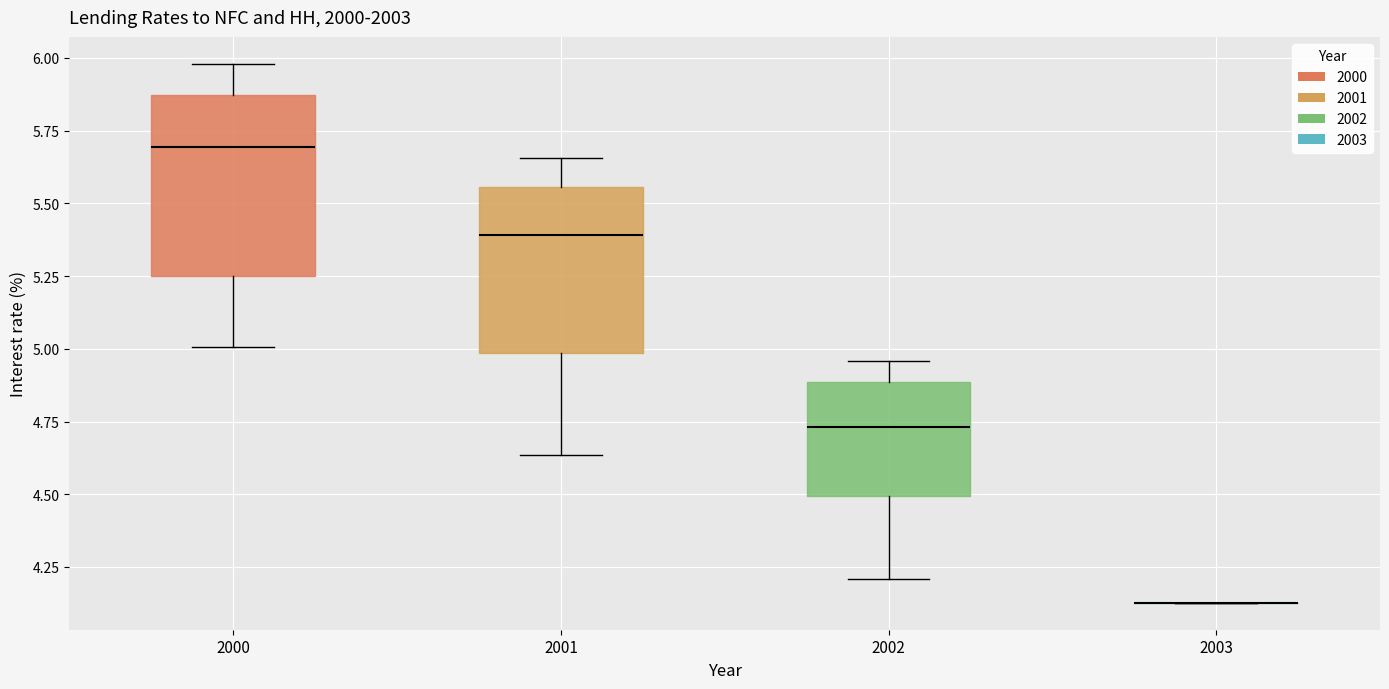

Comparing the boxes themselves (not the whiskers), which one is the tallest?

2000